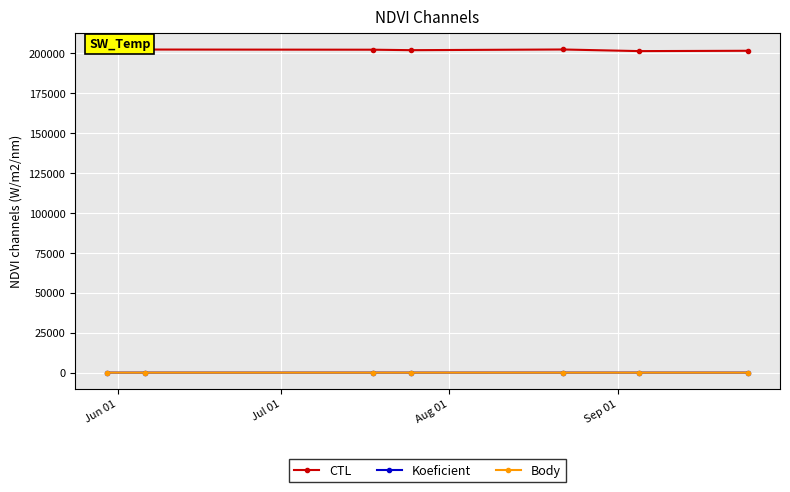

True or false: CTL and Koeficient intersect in this chart.

False